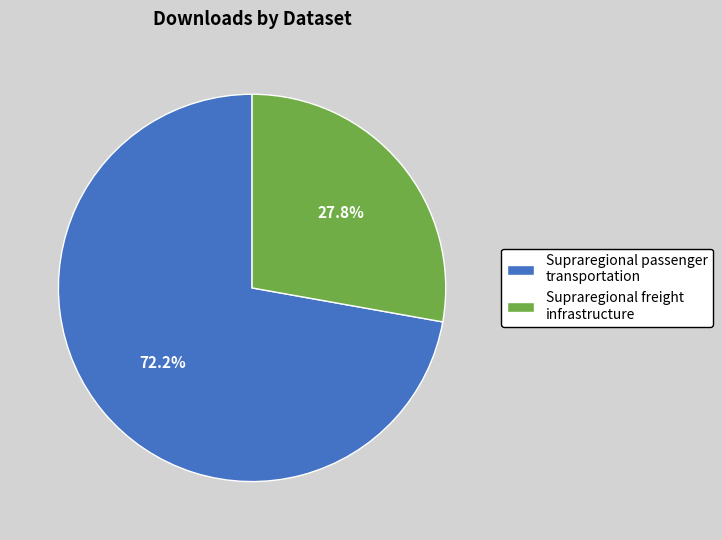

How much of the chart is everything except Supraregional freight infrastructure?

72.2%